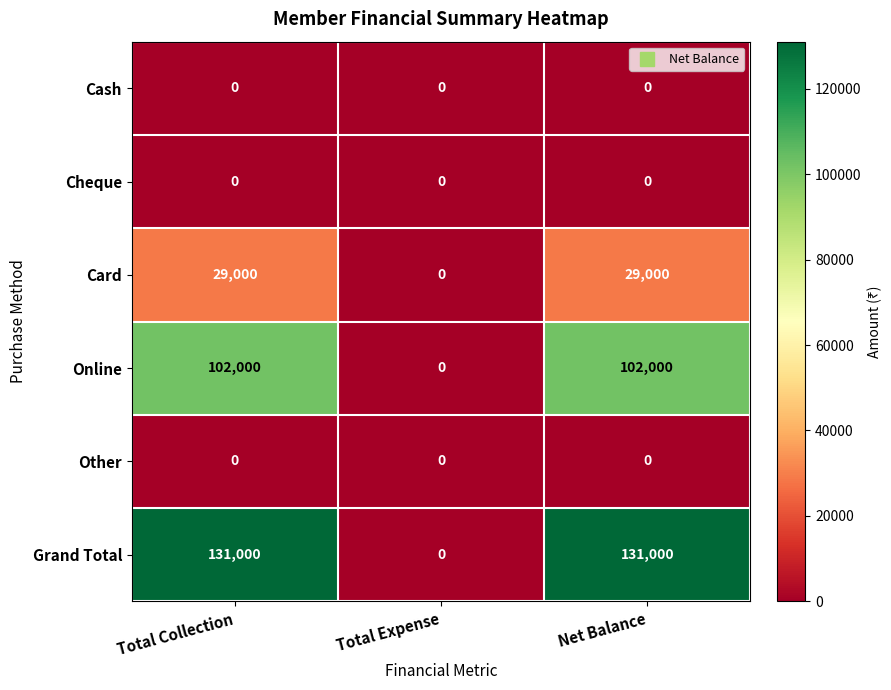

Reading right to left, list all the values displayed in this chart.

Cash: Net Balance=0	Total Expense=0	Total Collection=0
Cheque: Net Balance=0	Total Expense=0	Total Collection=0
Card: Net Balance=29000	Total Expense=0	Total Collection=29000
Online: Net Balance=102000	Total Expense=0	Total Collection=102000
Other: Net Balance=0	Total Expense=0	Total Collection=0
Grand Total: Net Balance=131000	Total Expense=0	Total Collection=131000